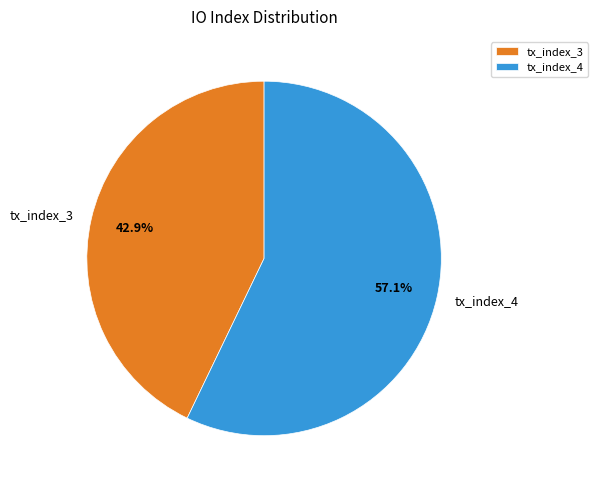

True or false: tx_index_4 accounts for 57% of the total.

True